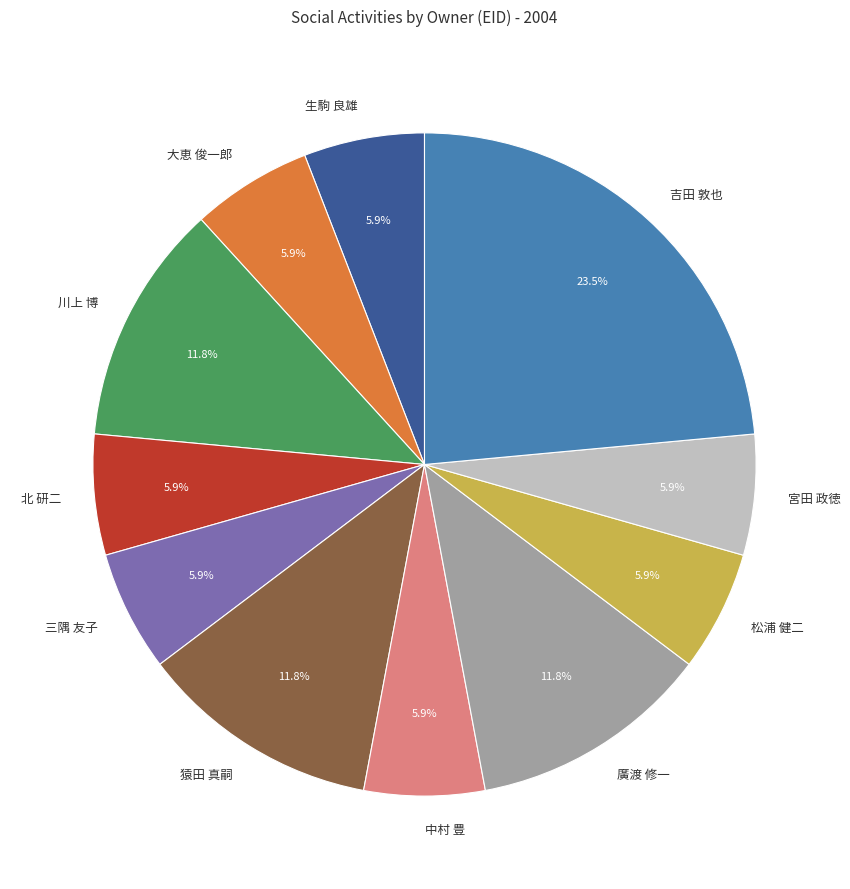

To the nearest percent, what portion does 松浦 健二 represent?

6%